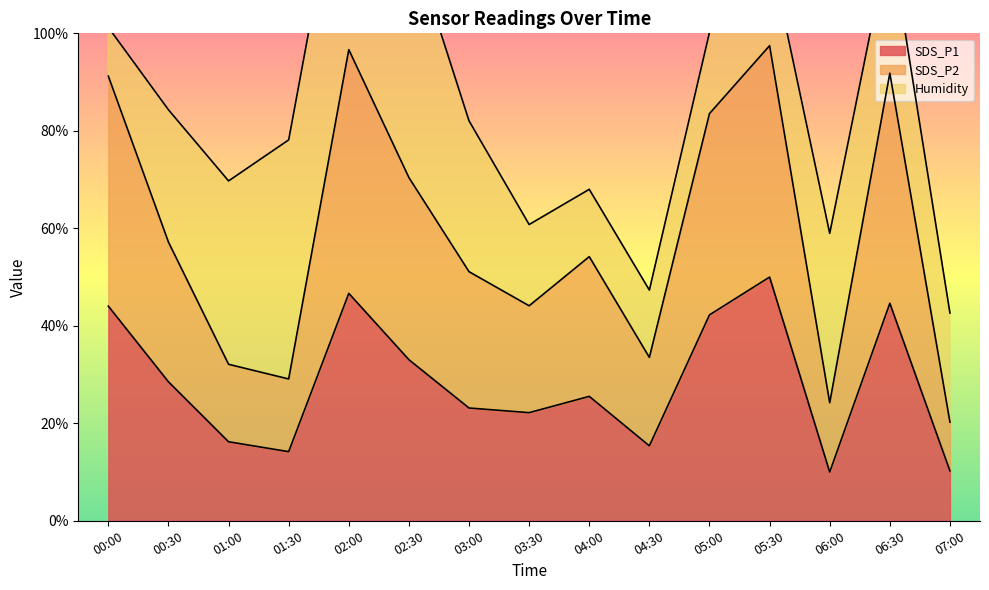

What is the label of the 11th point from the left?

05:00